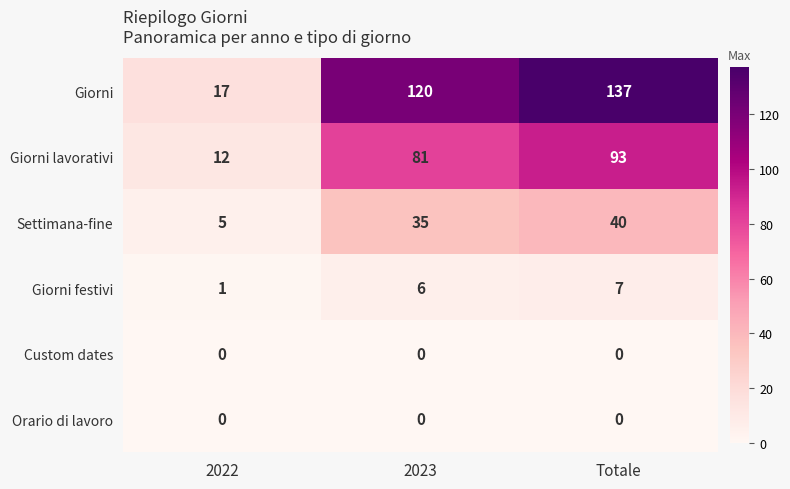

What is the total value across all series at Totale?

277